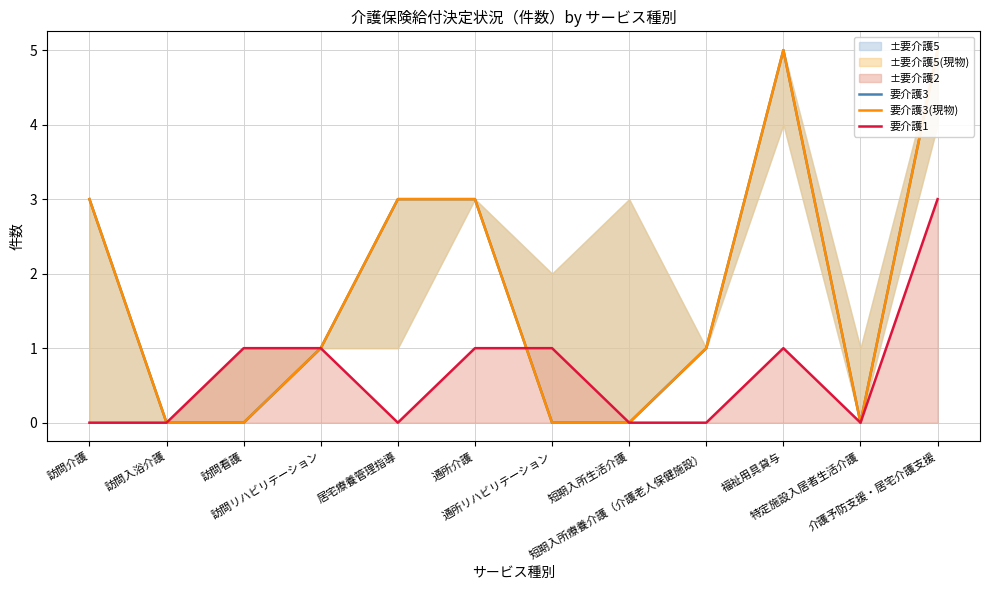

True or false: 要介護3(現物) and 要介護3 cross at least once.

False